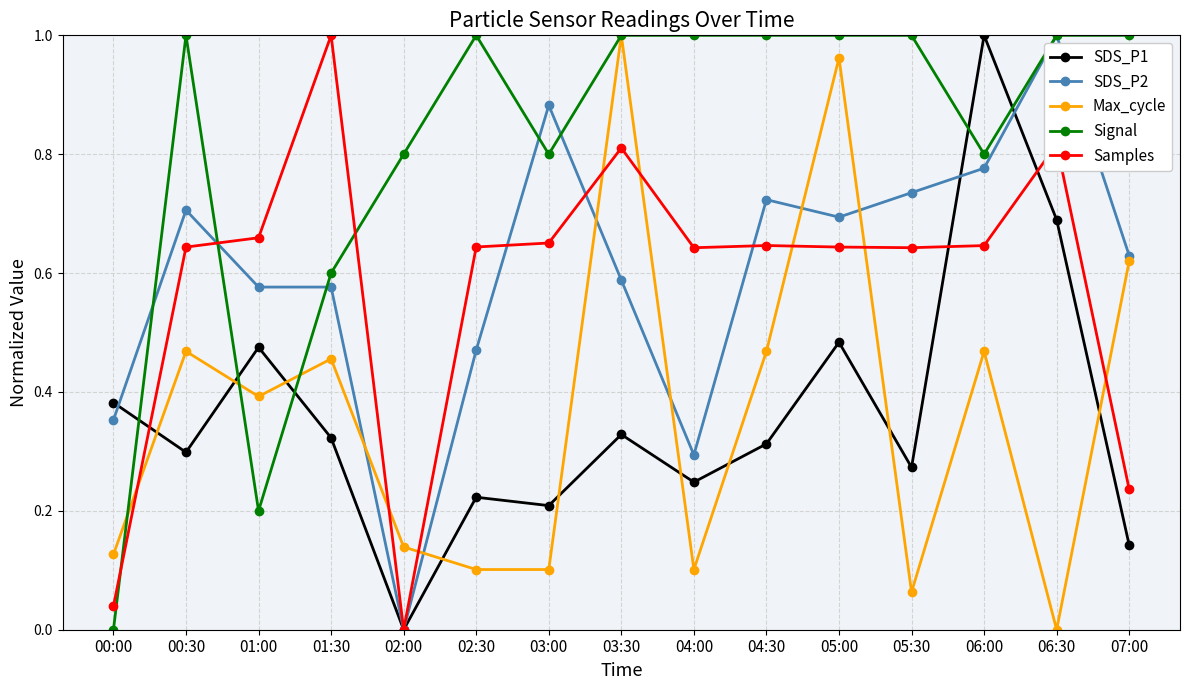

Which series changed the most between 00:30 and 05:00?

Max_cycle